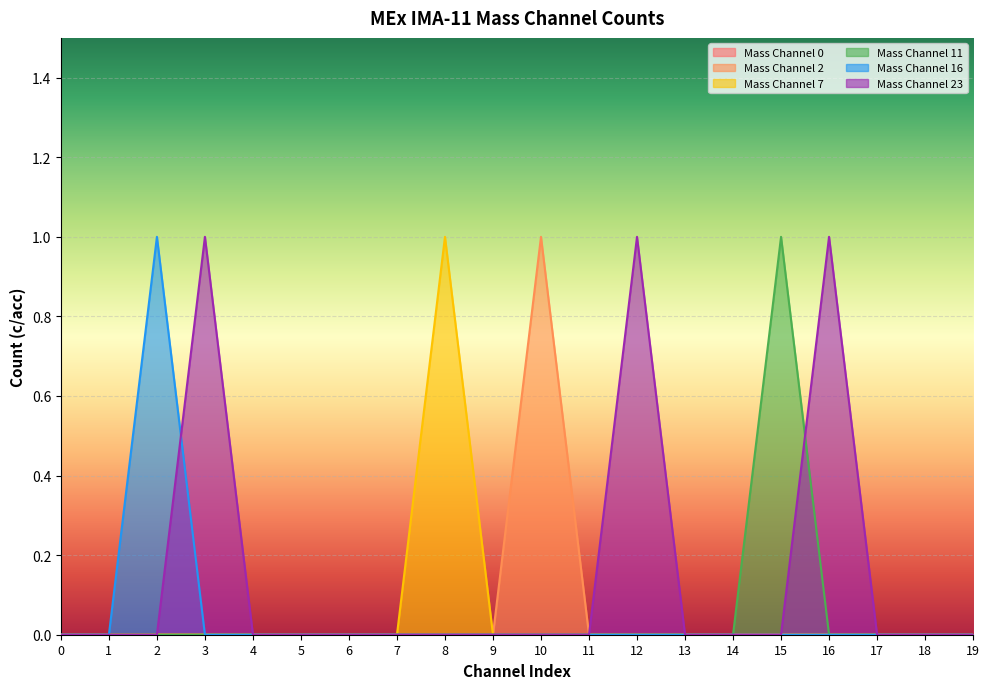

True or false: Mass Channel 23 and Mass Channel 2 cross at least once.

False